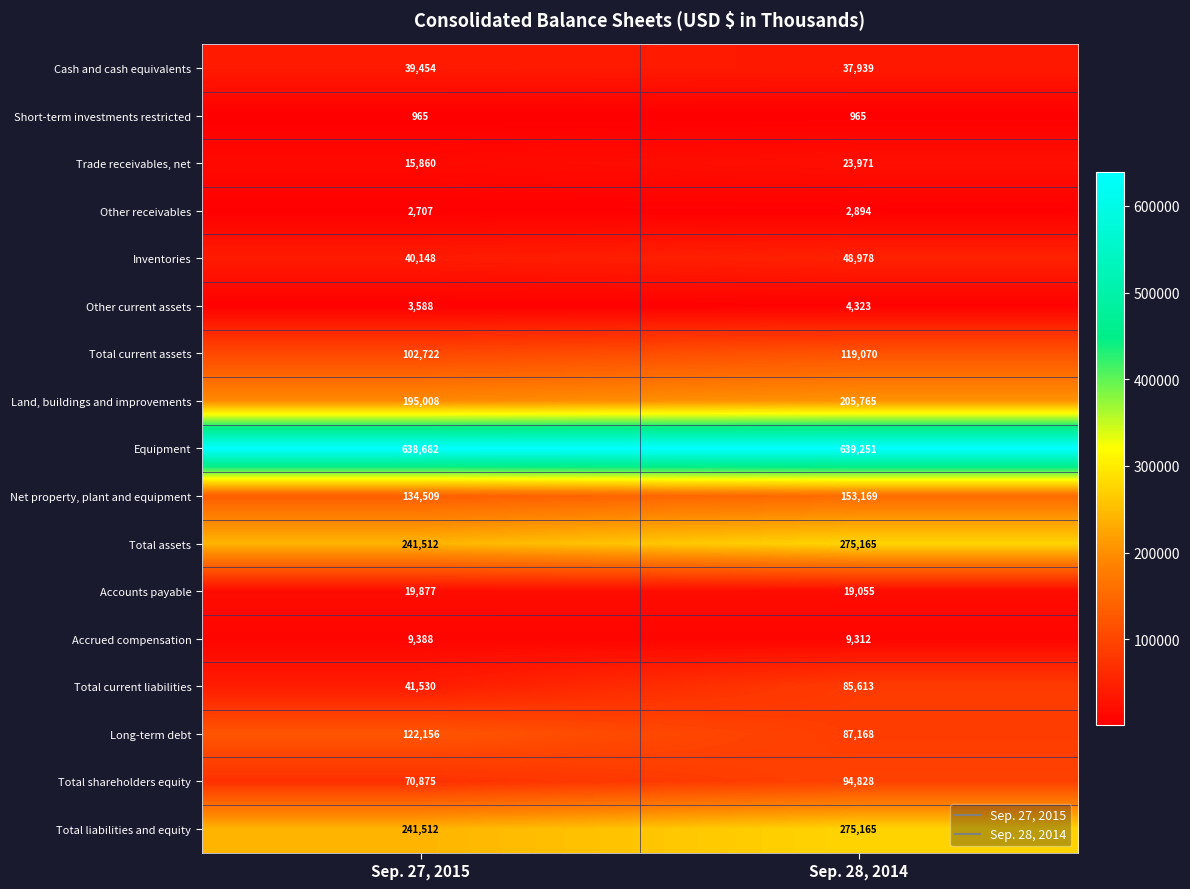

How many categories are shown in the chart?

2